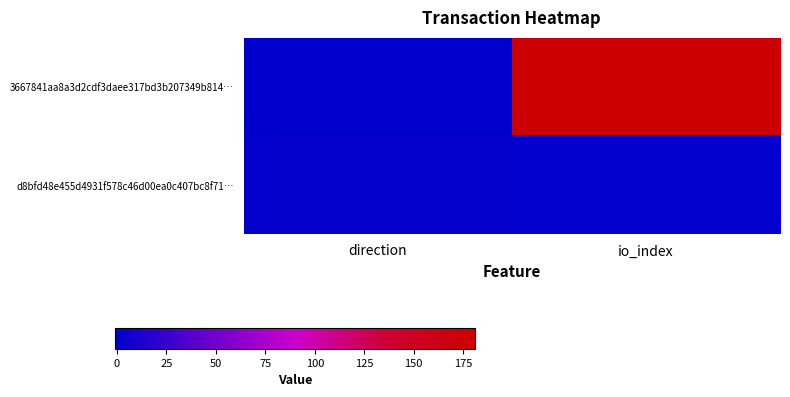

At how many categories does at least one series exceed 7?

1